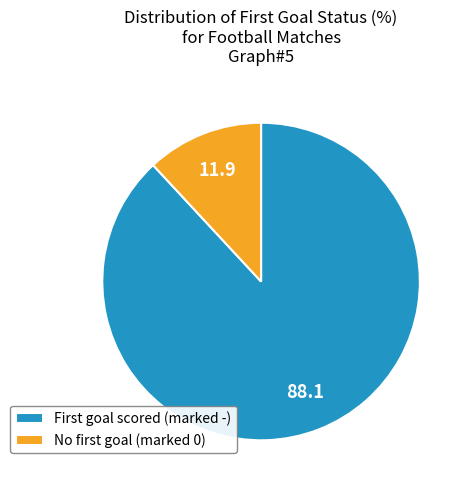

How many slices are in this pie chart?

2